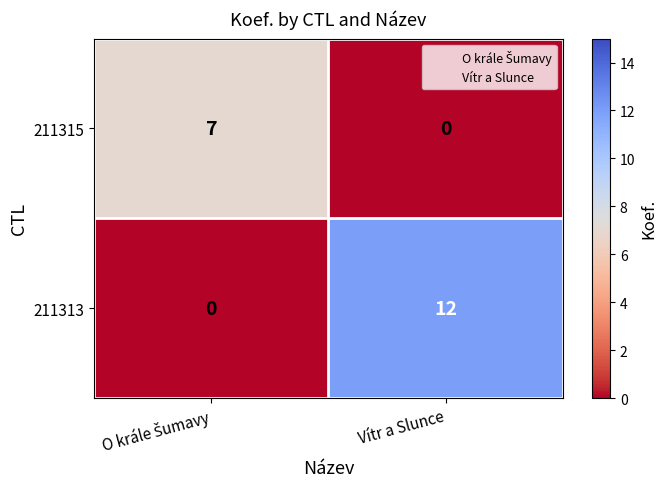

What is the spread (max minus min) of values at Vítr a Slunce?

12